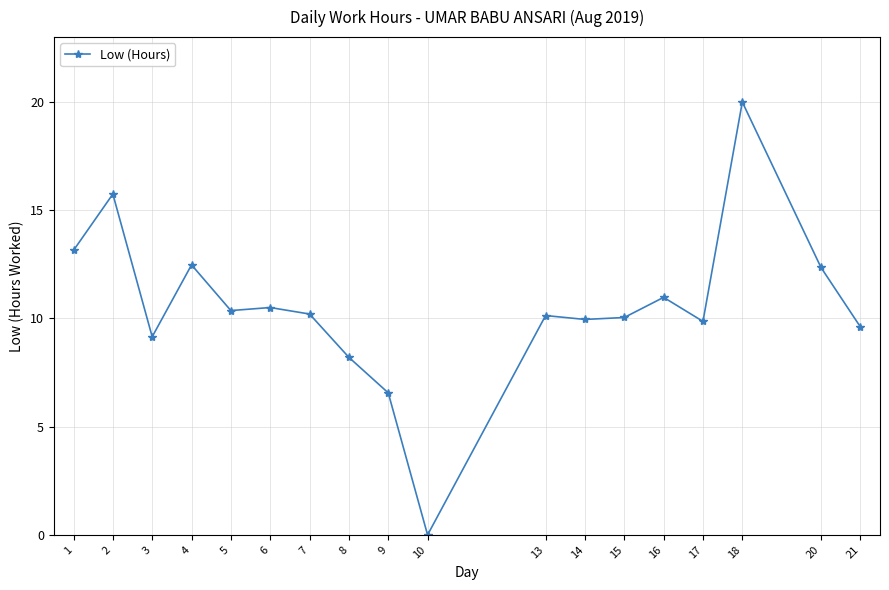

How many series are shown in this chart?

1